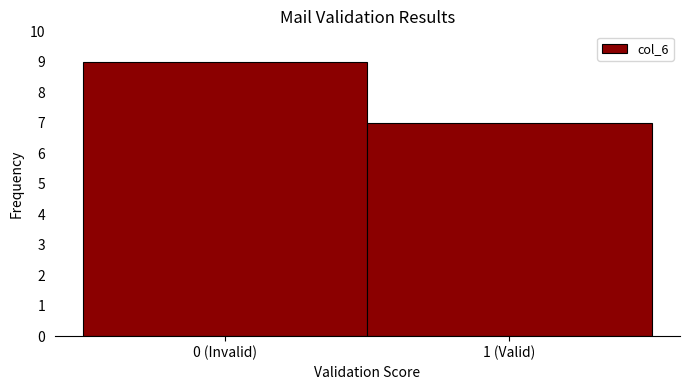

Reading left to right, list all the values displayed in this chart.

9	7